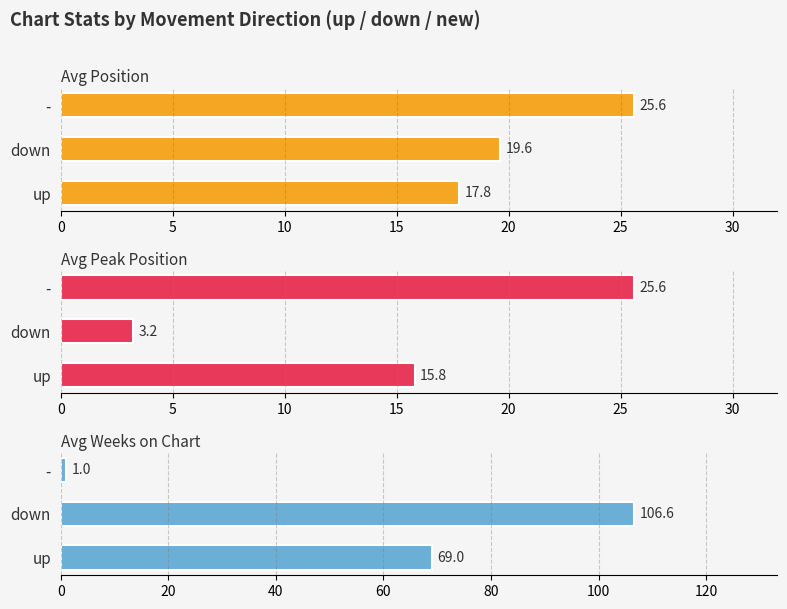

What is the sum of all Avg Position values?

63.0